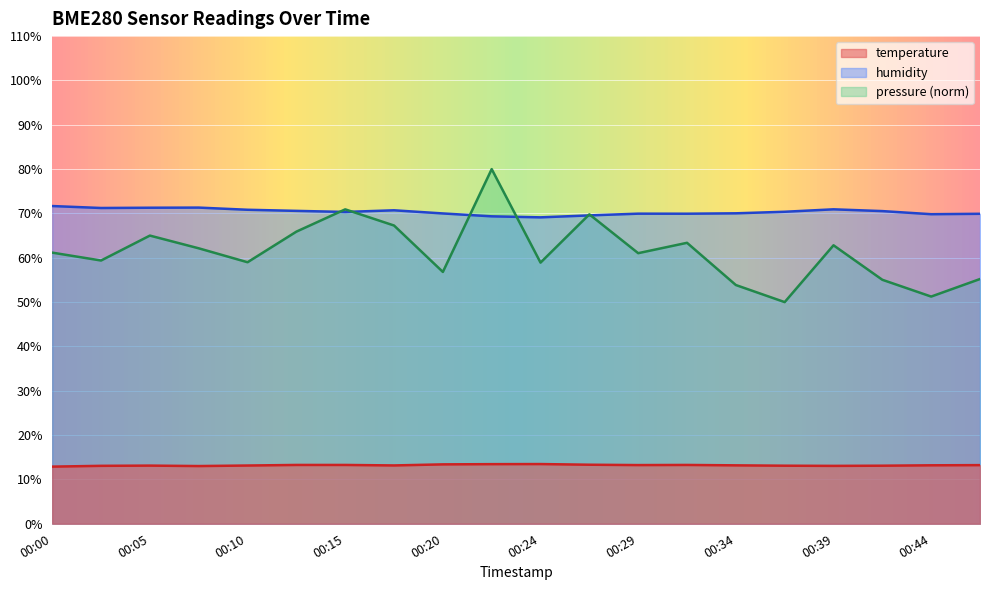

Which category has the lowest value in the temperature series?

00:00